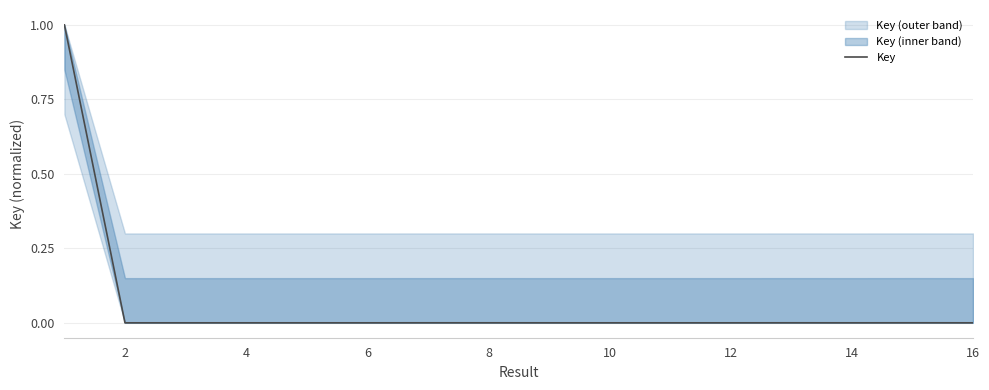

What is the maximum value for Key?

1.0